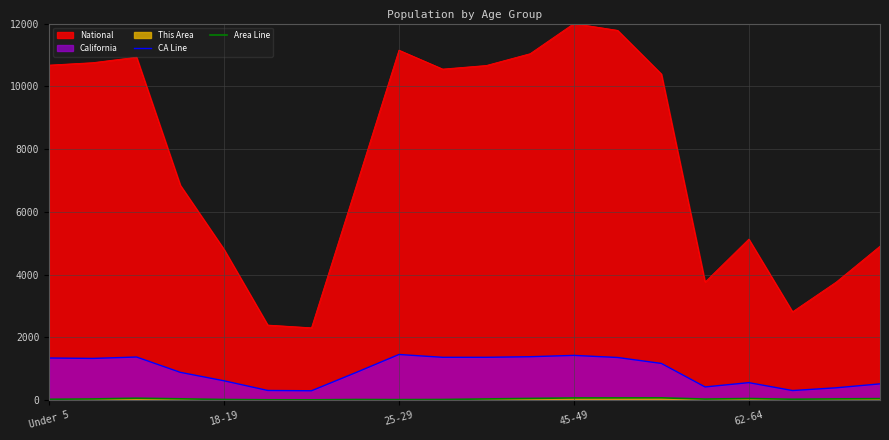

True or false: CA Line and Area Line intersect in this chart.

False